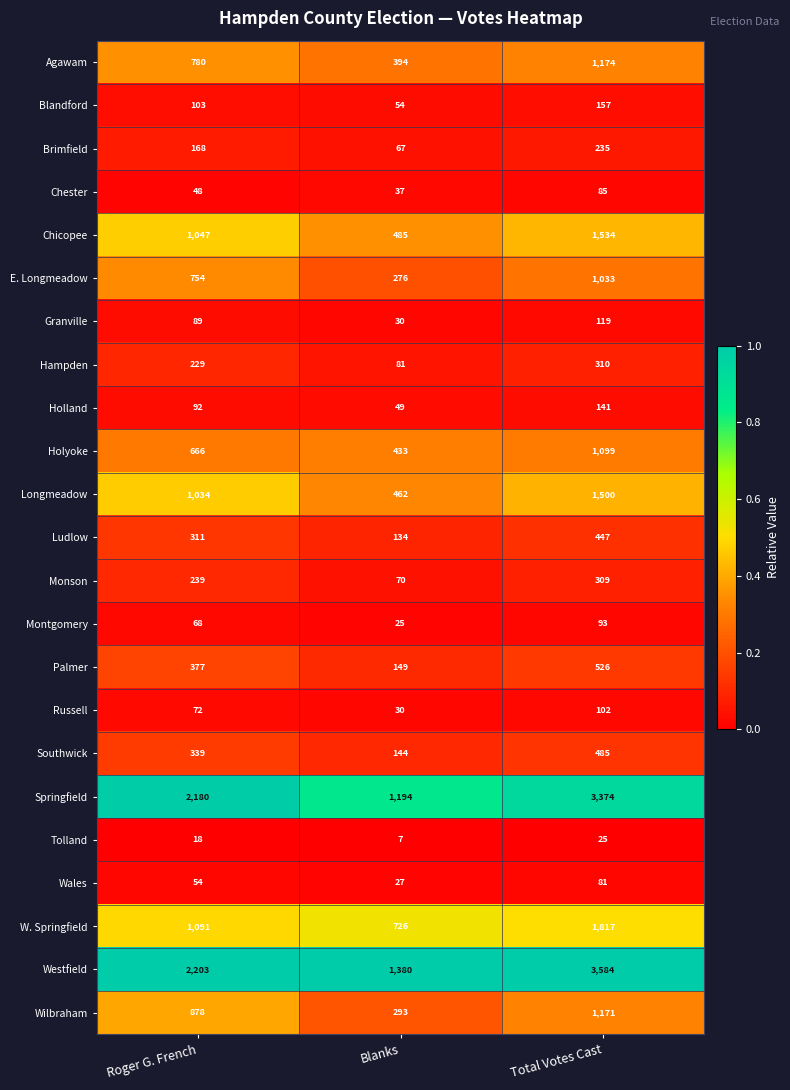

What is the approximate value of Palmer at Roger G. French, to the nearest 50?

400